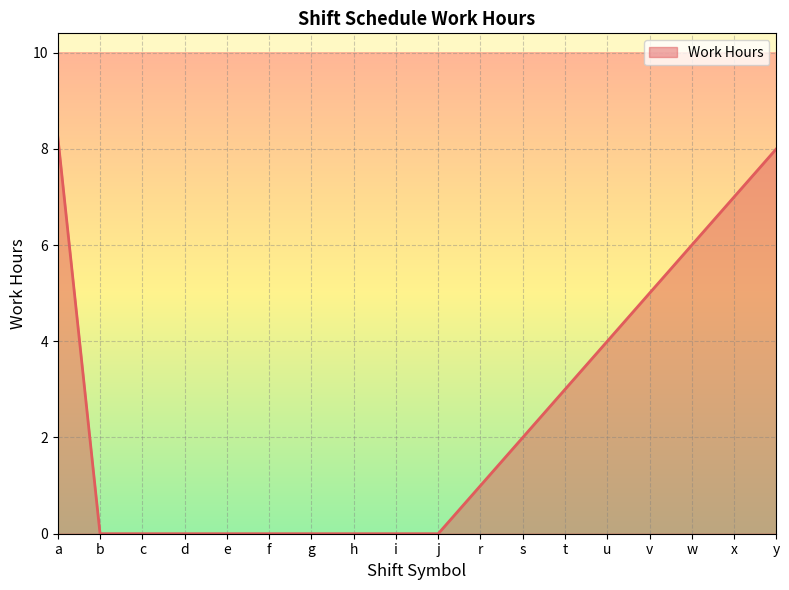

At which label is the value closest to 4?

u